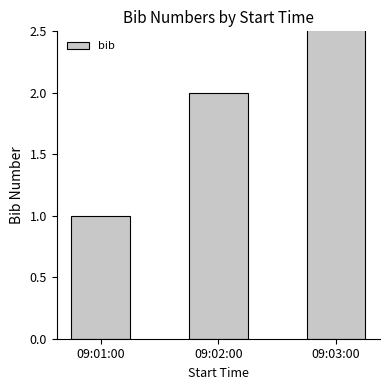

What is the ratio of the value at 09:01:00 to the value at 09:02:00?

0.5